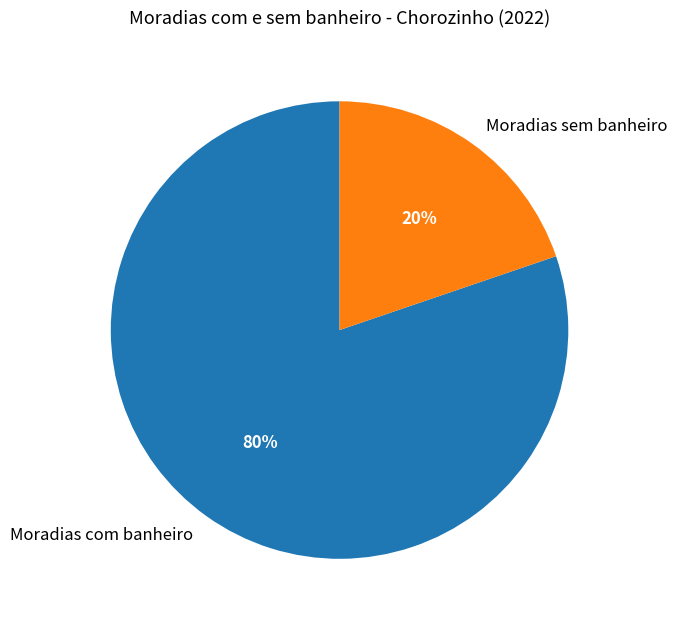

Combined, do Moradias com banheiro and Moradias sem banheiro account for over 50%?

Yes